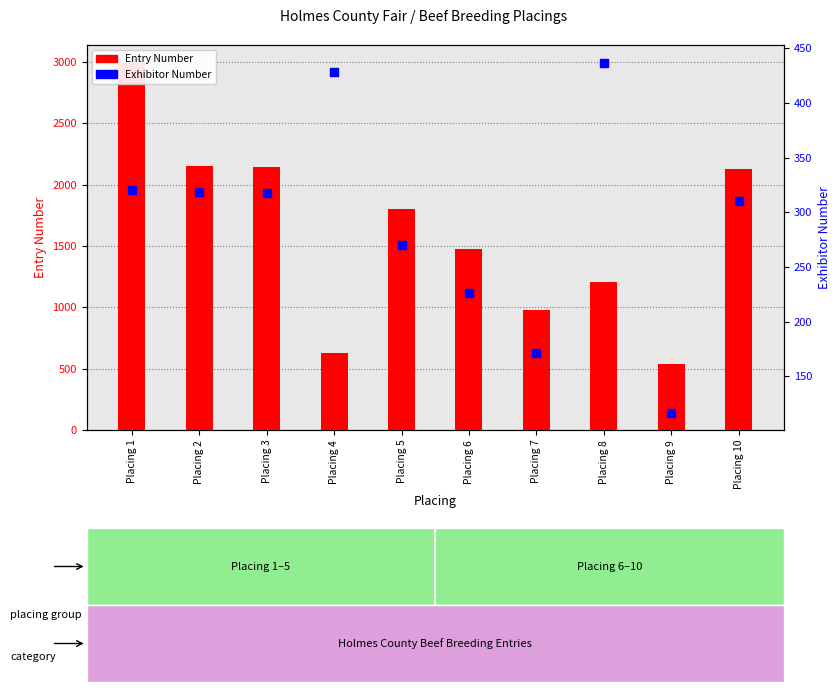

Which series contains the highest Y value?

Entry Number